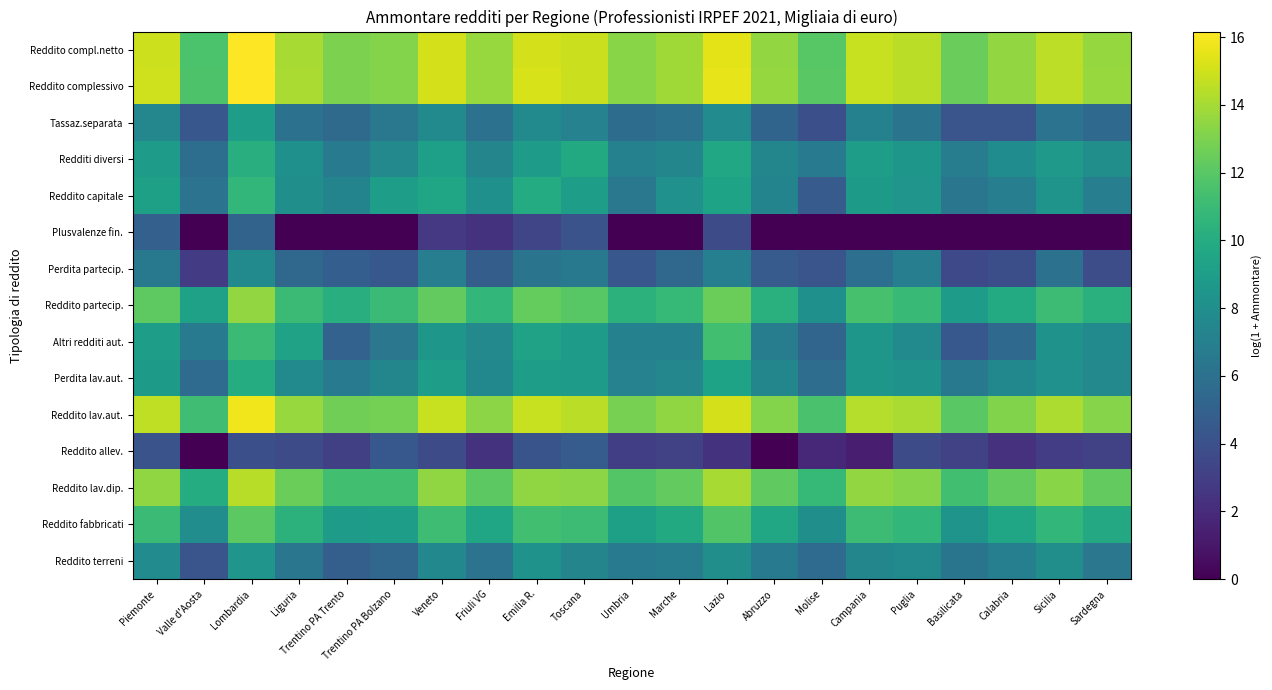

Rank the series at Trentino PA Bolzano from lowest to highest value.

Plusvalenze fin., Reddito allev., Perdita partecip., Reddito terreni, Altri redditi aut., Tassaz.separata, Perdita lav.aut., Redditi diversi, Reddito fabbricati, Reddito capitale, Reddito partecip., Reddito lav.dip., Reddito lav.aut., Reddito compl.netto, Reddito complessivo